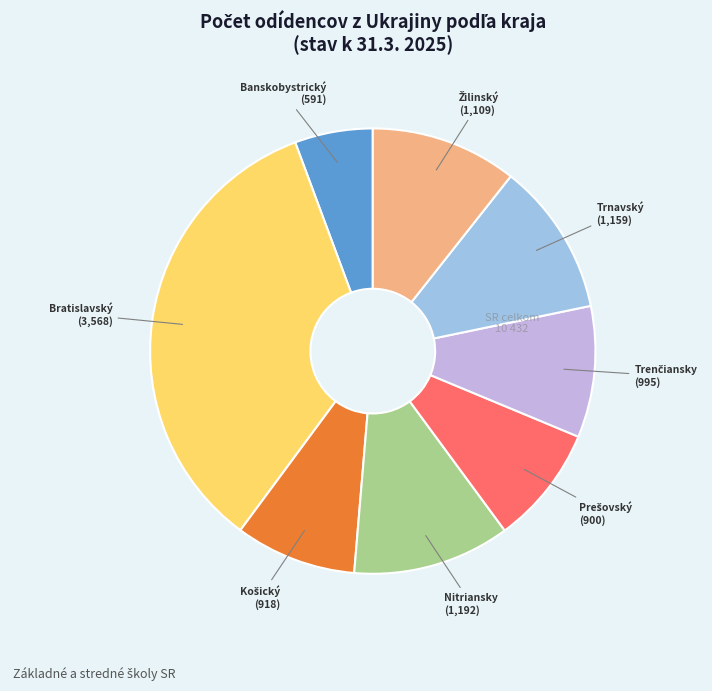

Does any single category account for the majority?

No